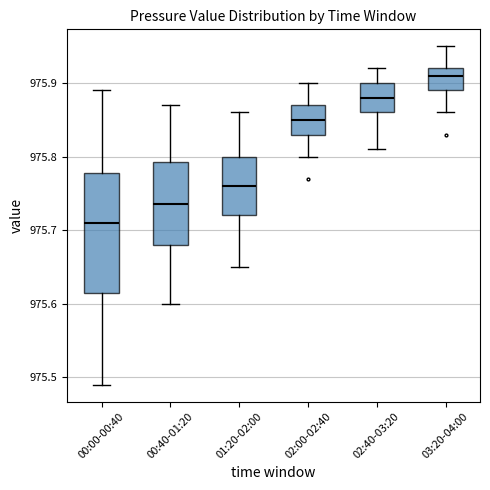

Comparing the boxes themselves (not the whiskers), which one is the tallest?

00:00-00:40